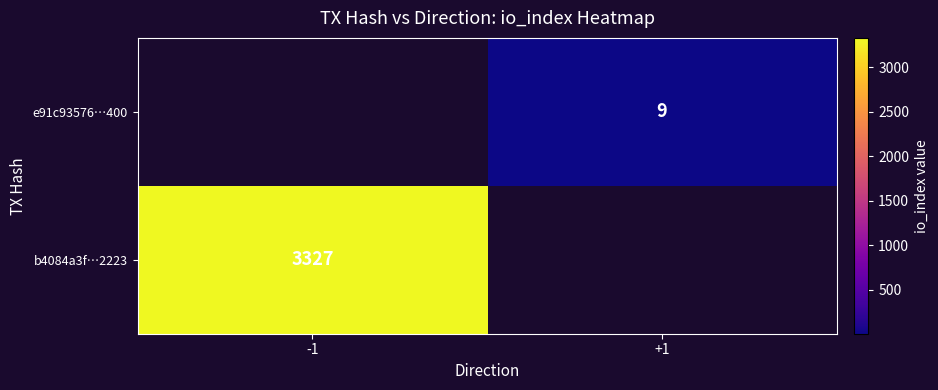

How many series are shown in this chart?

2